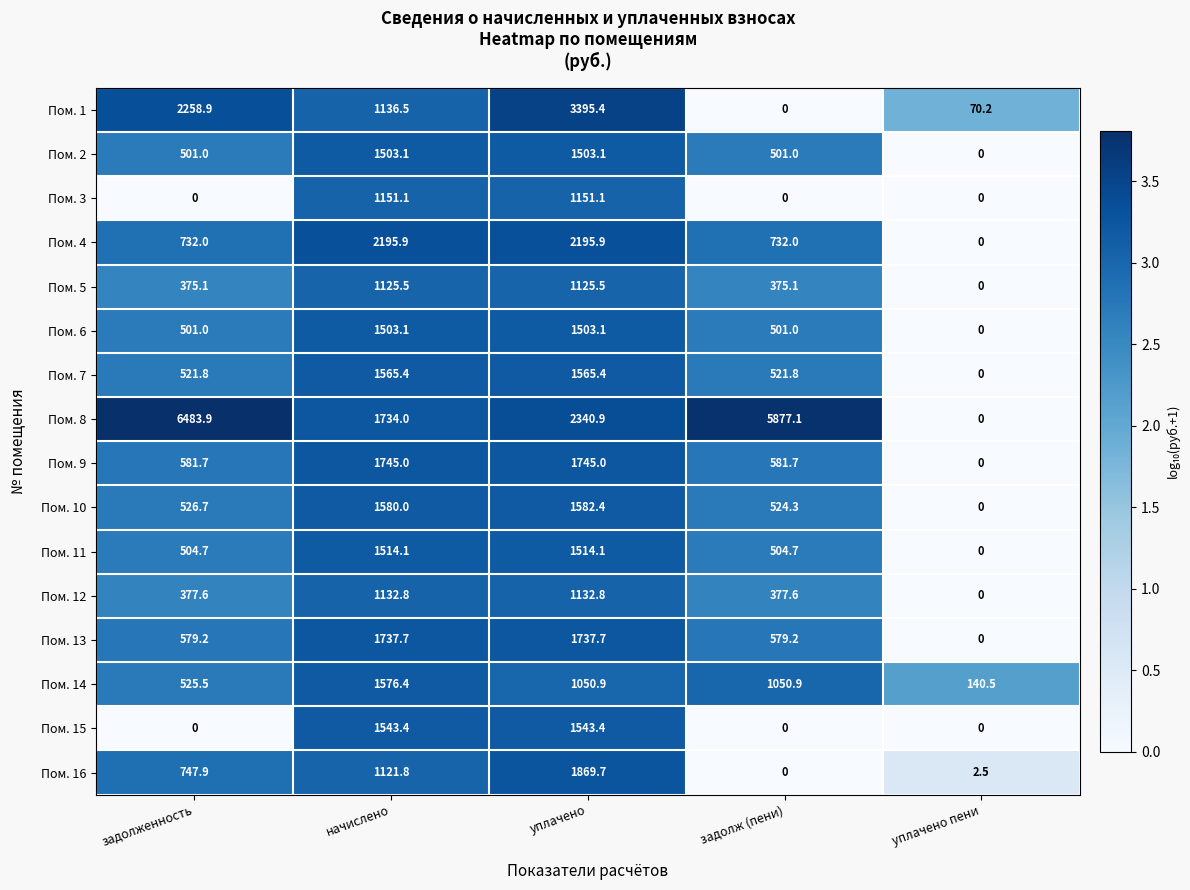

What is the difference between the maximum and minimum values in the Пом. 4 series?

2195.9